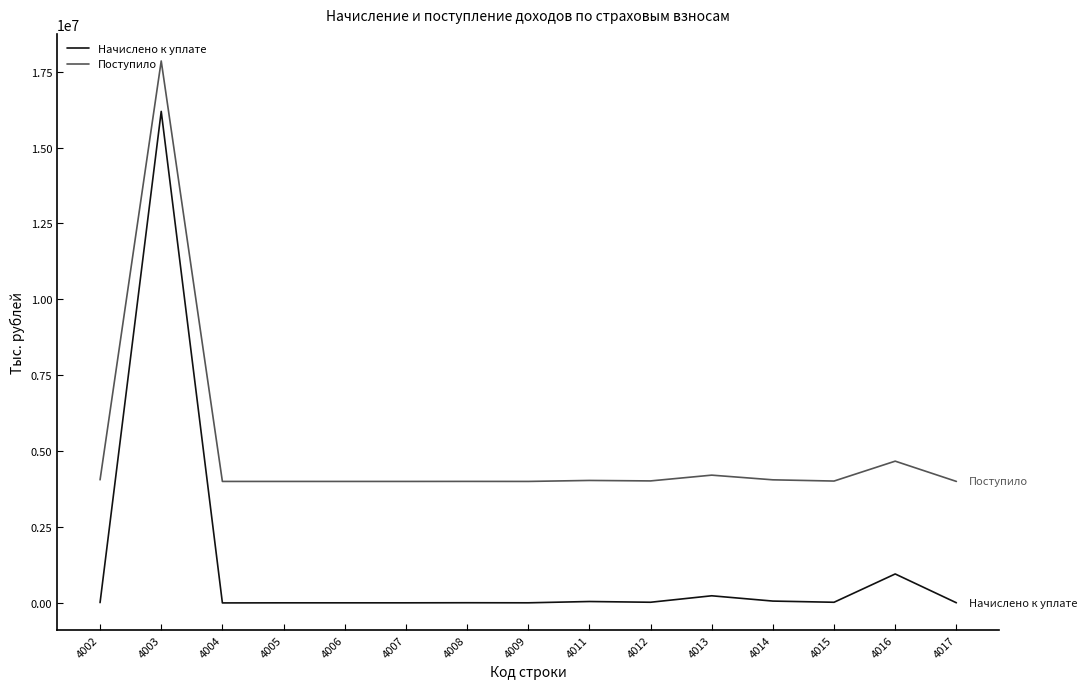

True or false: Начислено к уплате and Поступило cross at least once.

False